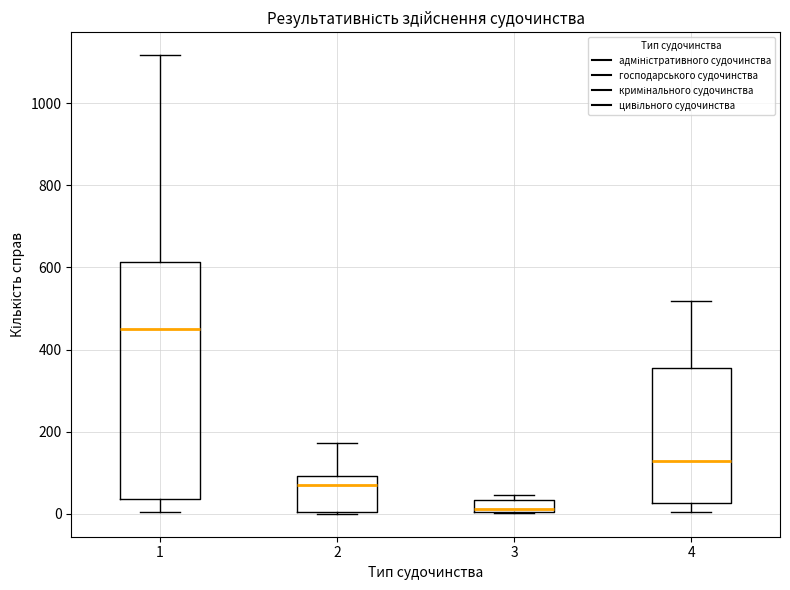

Which box is the tallest, from its lower edge to its upper edge?

1